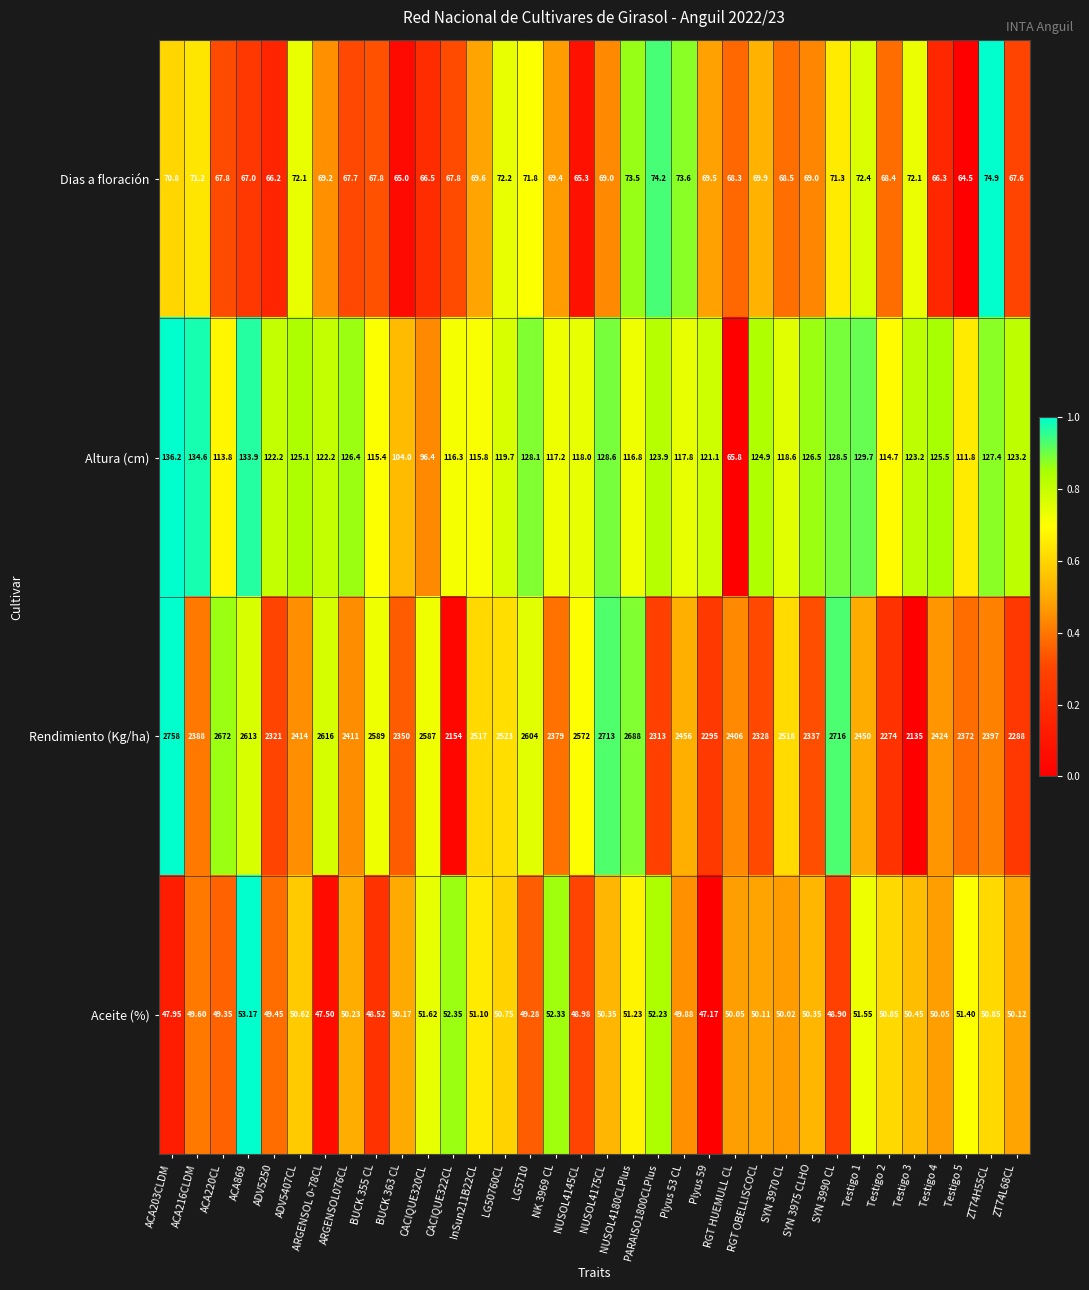

Which series has the largest total across all categories?

Rendimiento (Kg/ha)